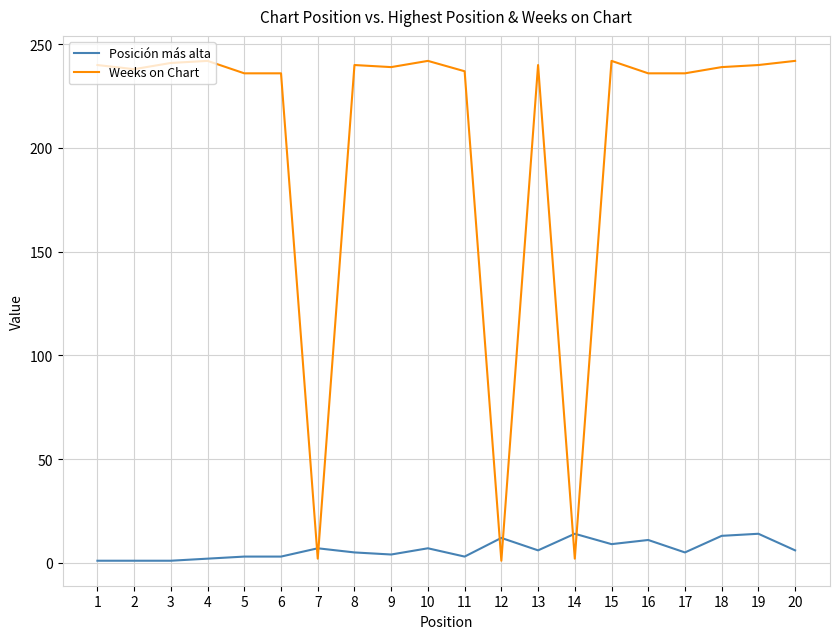

True or false: Posición más alta has a value of 4 at 9.

True